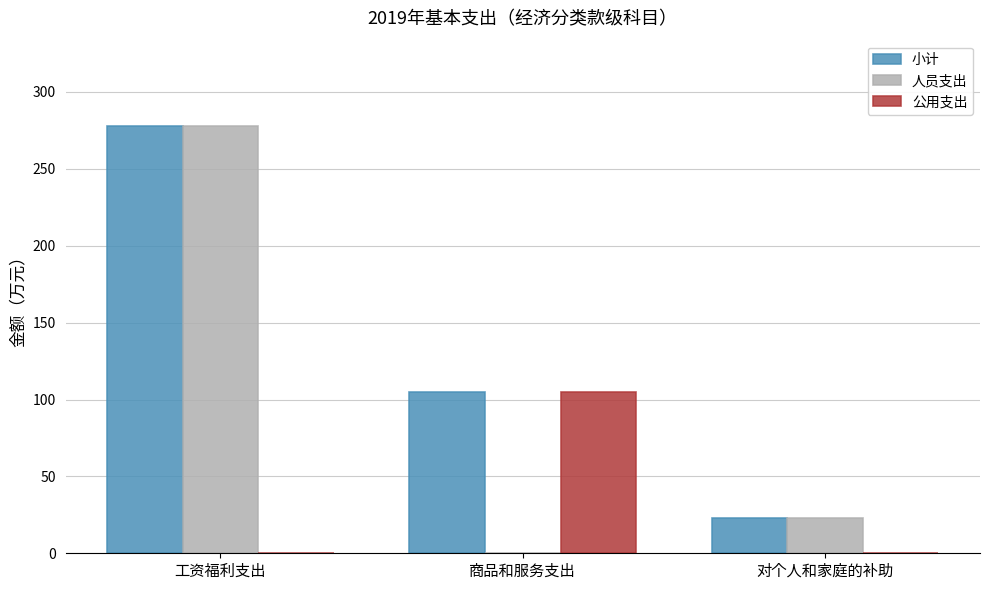

True or false: 人员支出 has a value of 277.8 at 工资福利支出.

True